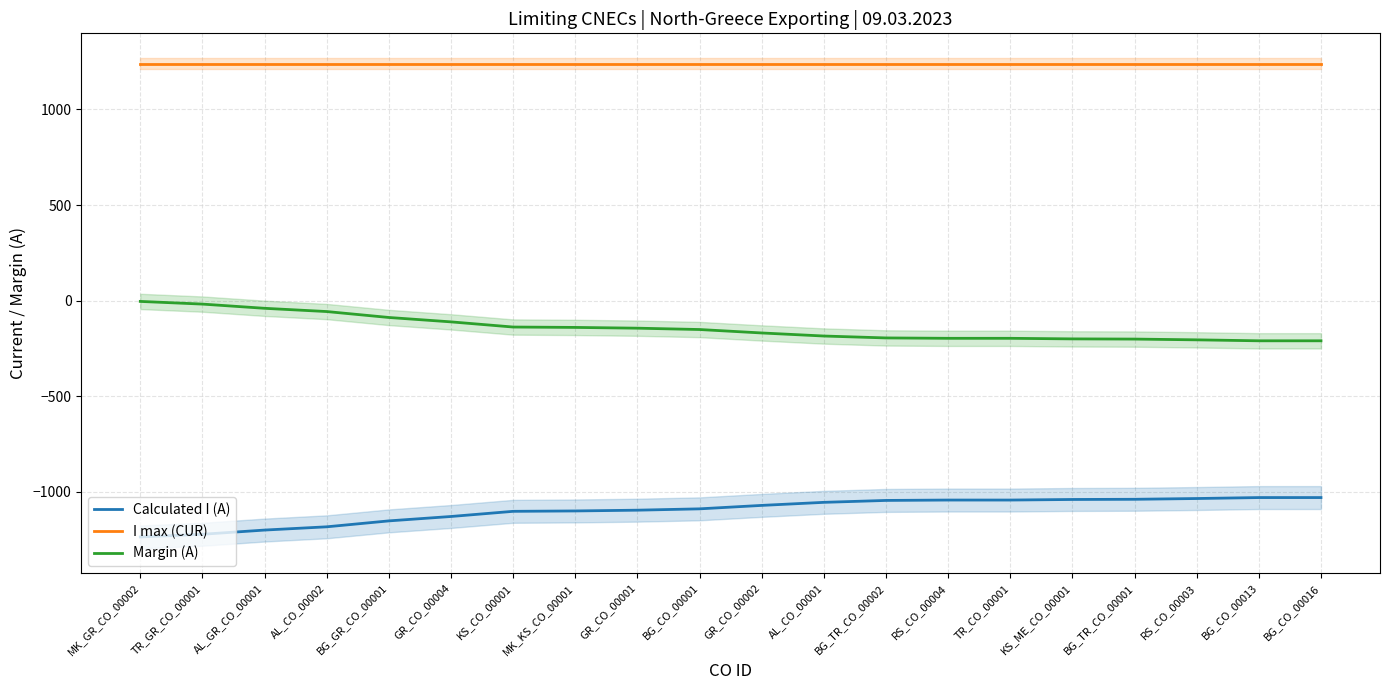

What is the sum of the I max (CUR) values at BG_CO_00001 and TR_CO_00001?

2480